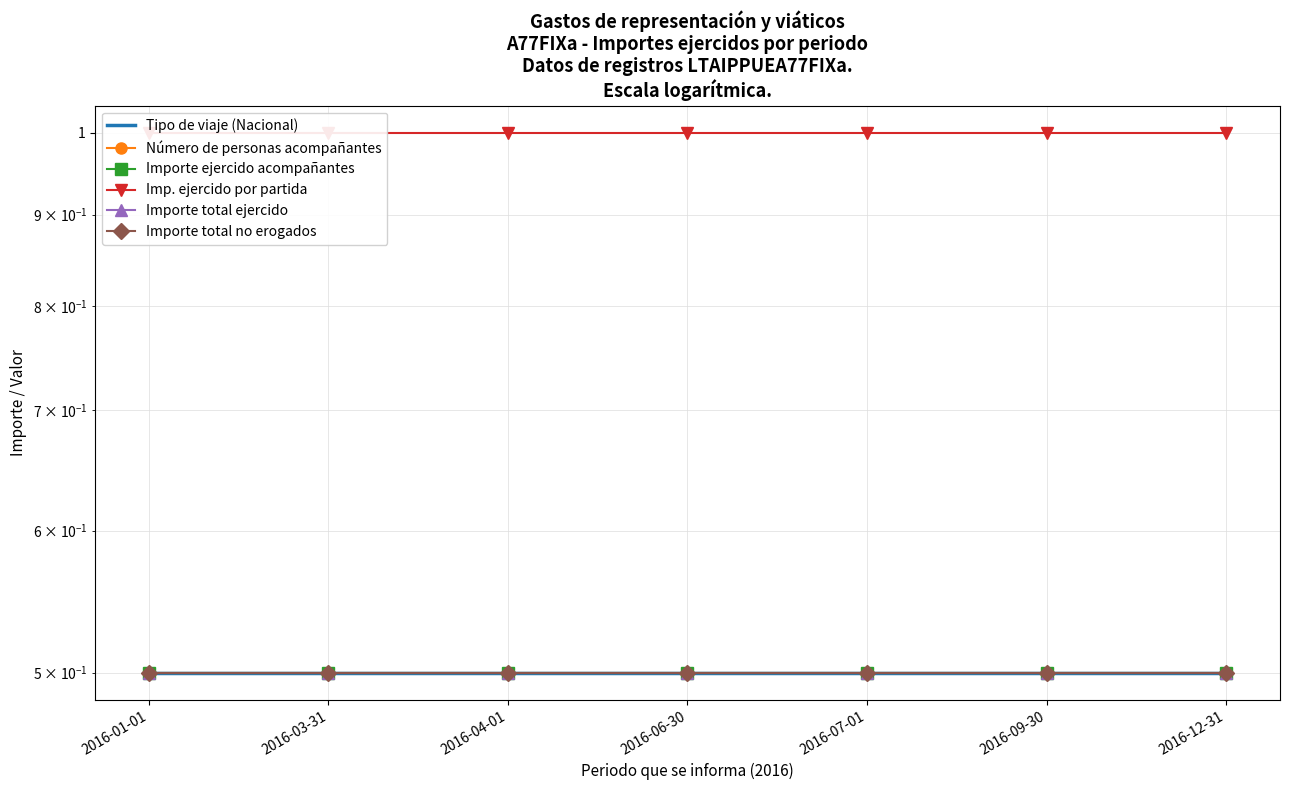

How many lines are shown in the chart?

6